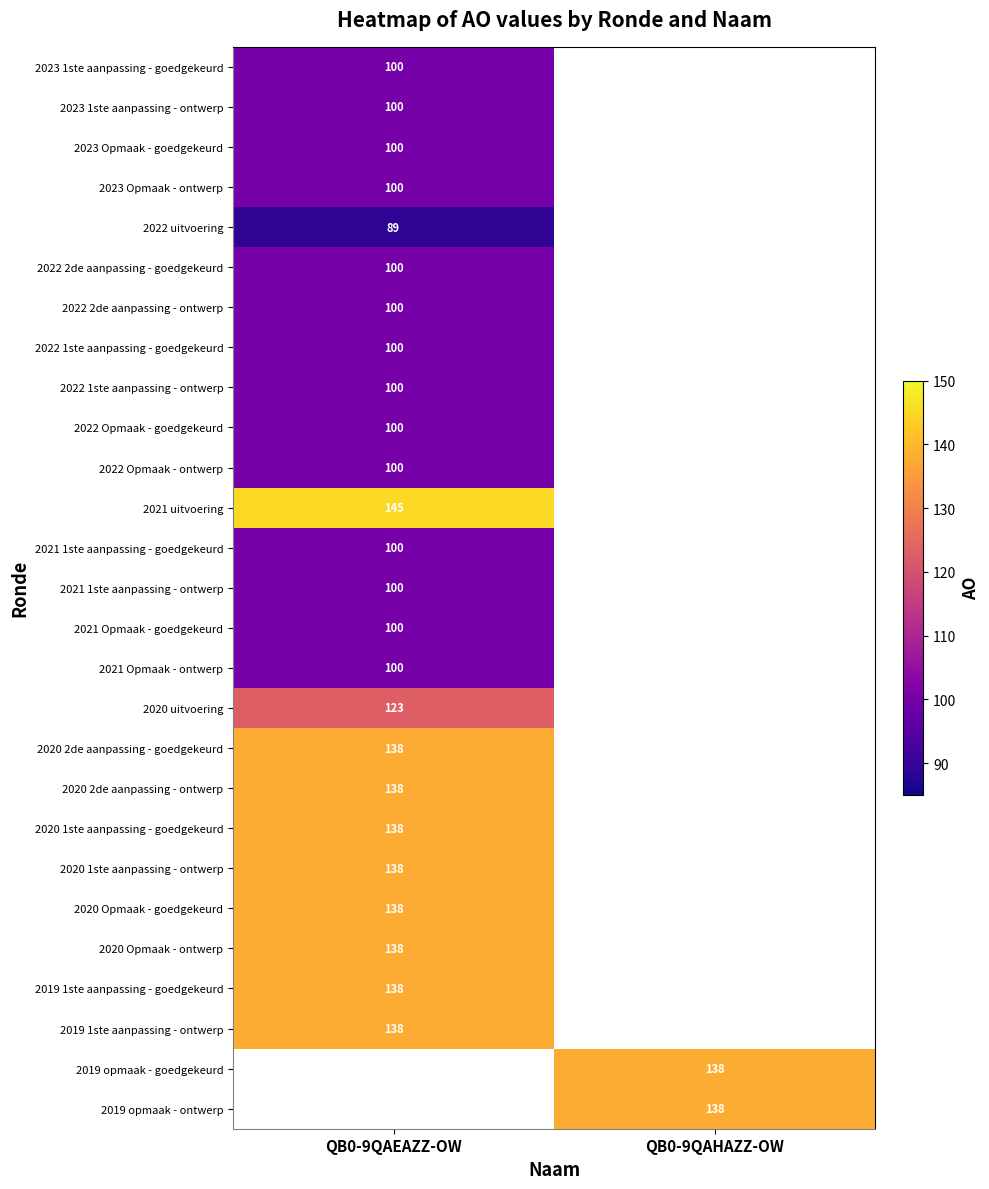

Which has a higher value, QB0-9QAHAZZ-OW or QB0-9QAEAZZ-OW?

QB0-9QAEAZZ-OW